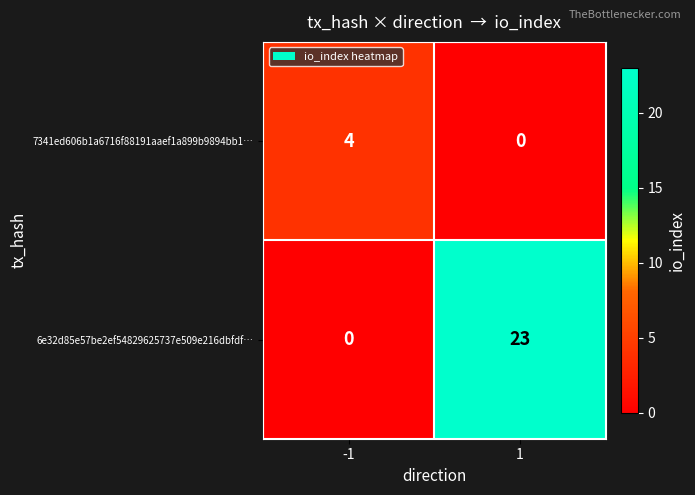

At how many categories does at least one series exceed 21?

1